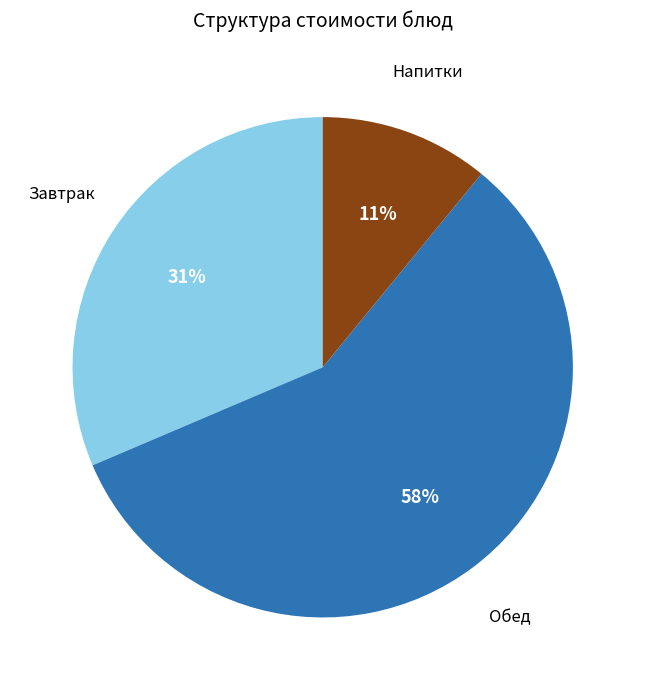

To the nearest percent, what is the average slice percentage?

33%